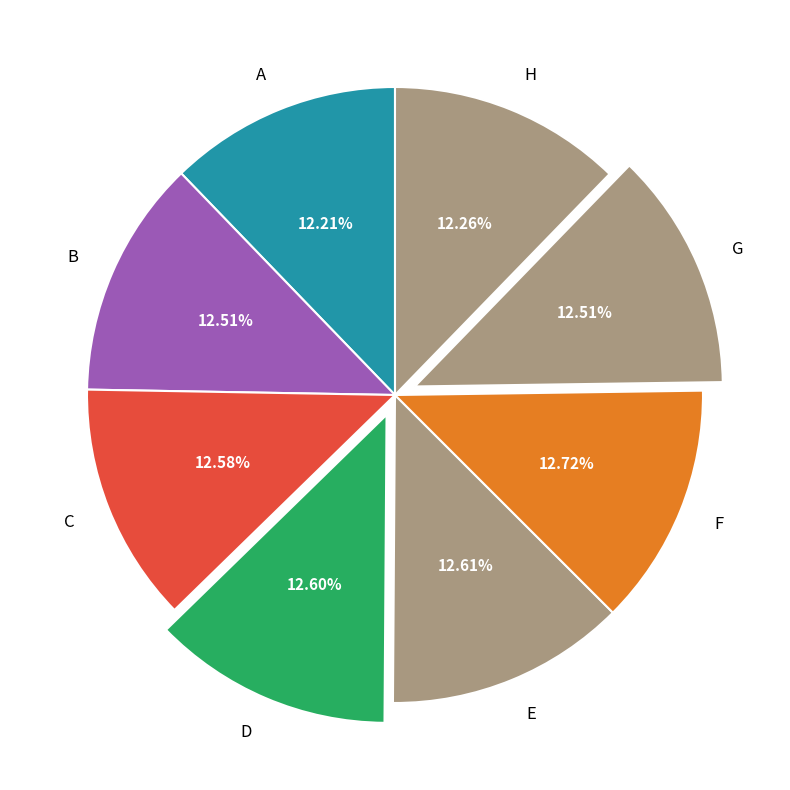

Does any single category account for the majority?

No